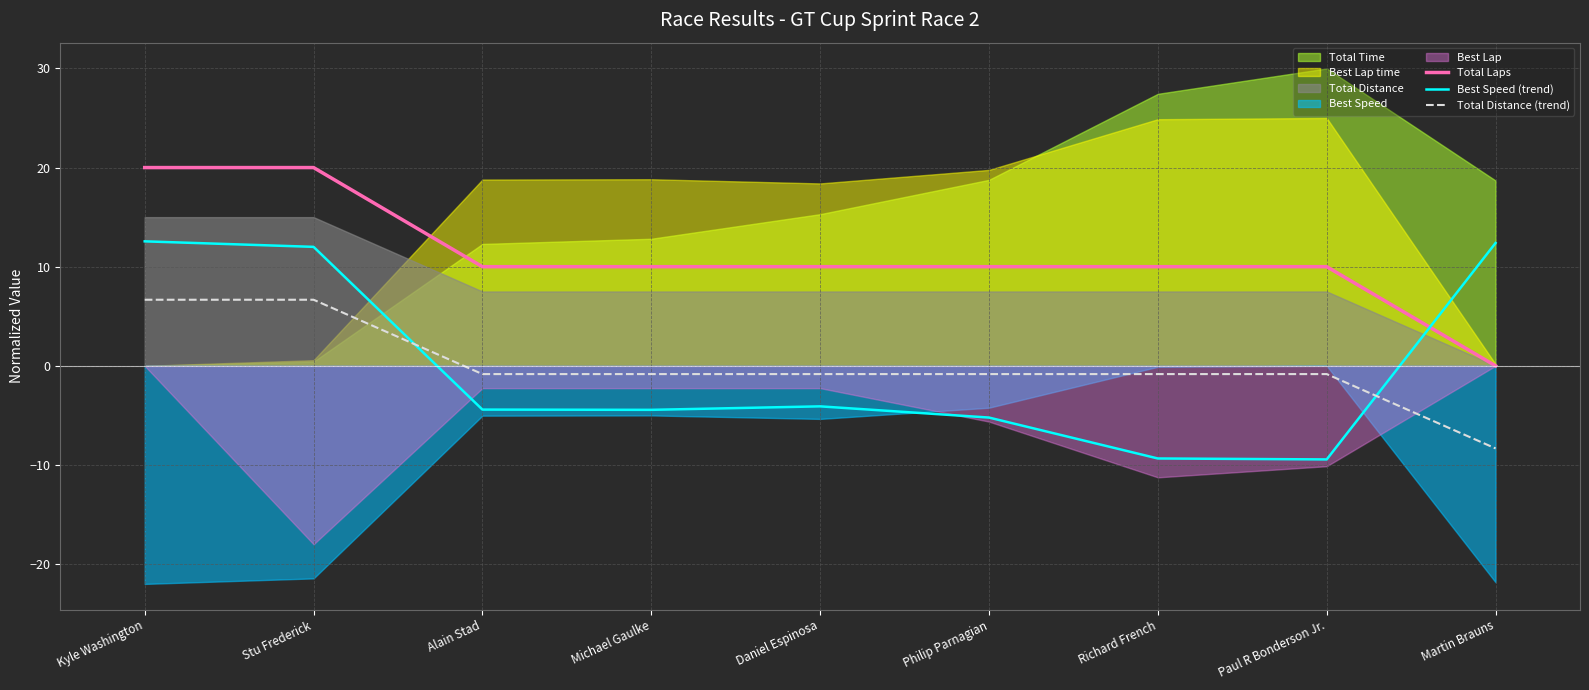

What is the label of the 8th point from the left?

Paul R Bonderson Jr.